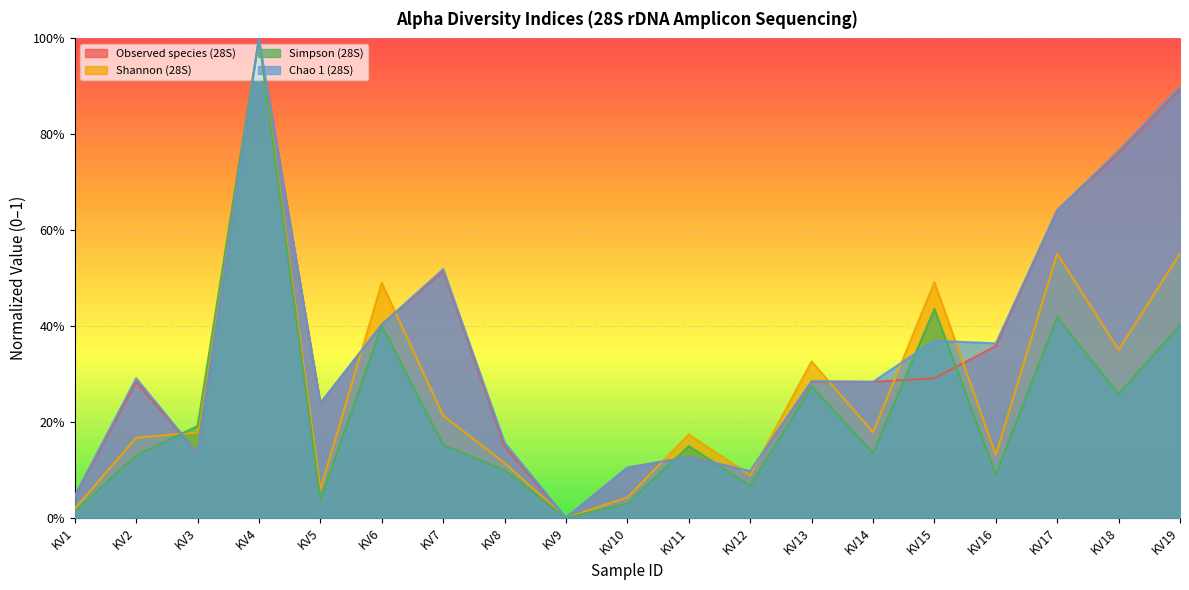

Where do Chao 1 (28S) and Simpson (28S) first cross each other?

KV2 and KV3